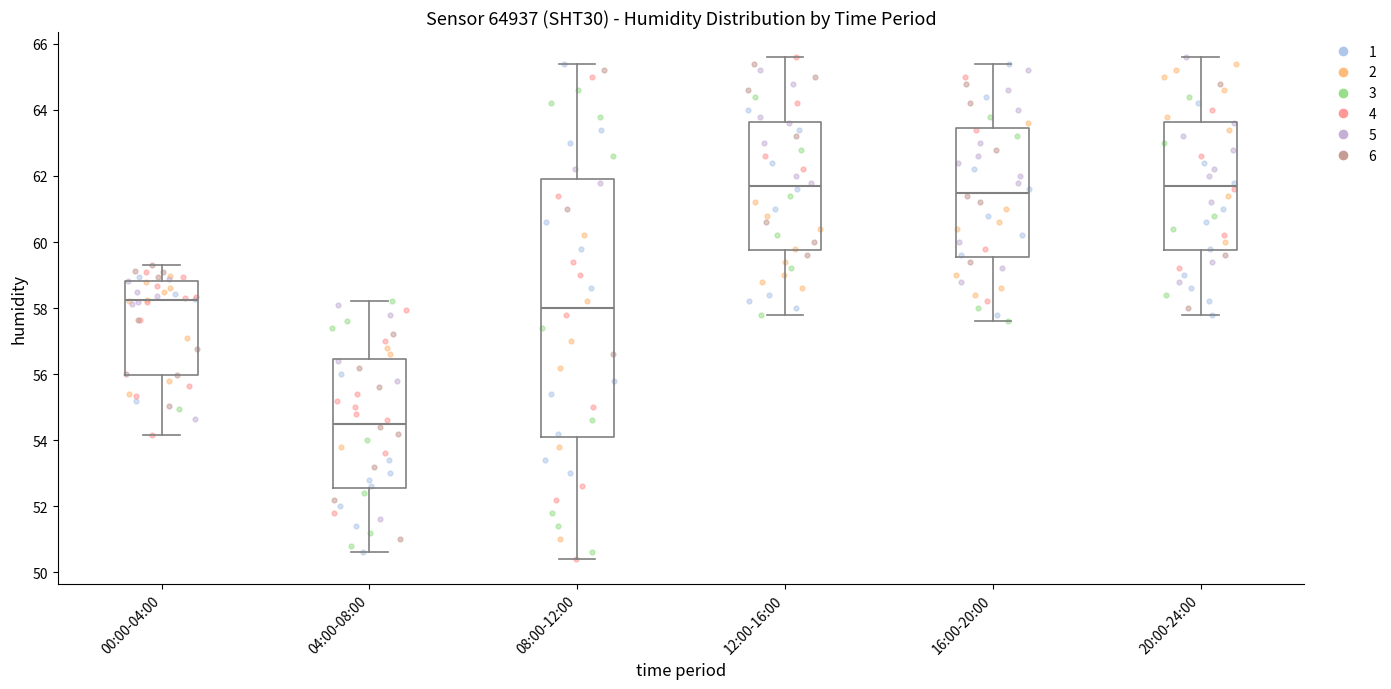

Reading left to right, read every box against the y-axis: the position of its median line, the range the box covers, and the ends of its whiskers. The values are not printed on the chart, so give them approximately, as read against the axis.

00:00-04:00: median 58.2, box 56.0 to 58.8, whiskers 54.2 to 59.2
04:00-08:00: median 54.6, box 52.6 to 56.4, whiskers 50.6 to 58.2
08:00-12:00: median 58.0, box 54.2 to 62.0, whiskers 50.4 to 65.4
12:00-16:00: median 61.8, box 59.8 to 63.6, whiskers 57.8 to 65.6
16:00-20:00: median 61.6, box 59.6 to 63.4, whiskers 57.6 to 65.4
20:00-24:00: median 61.8, box 59.8 to 63.6, whiskers 57.8 to 65.6